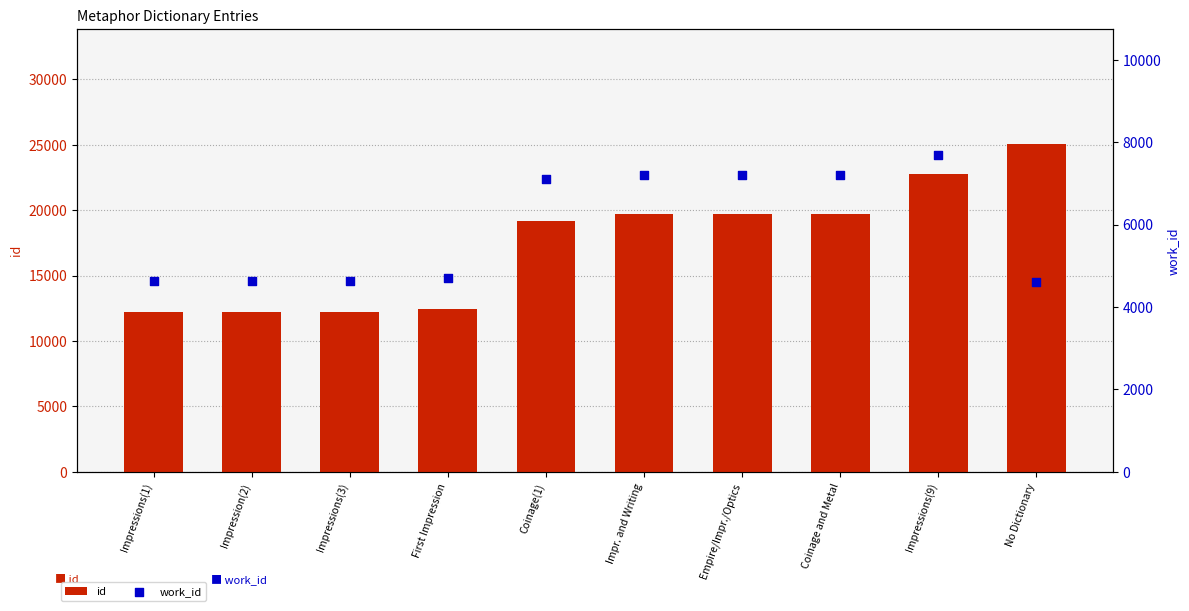

Which series has the largest total across all categories?

id